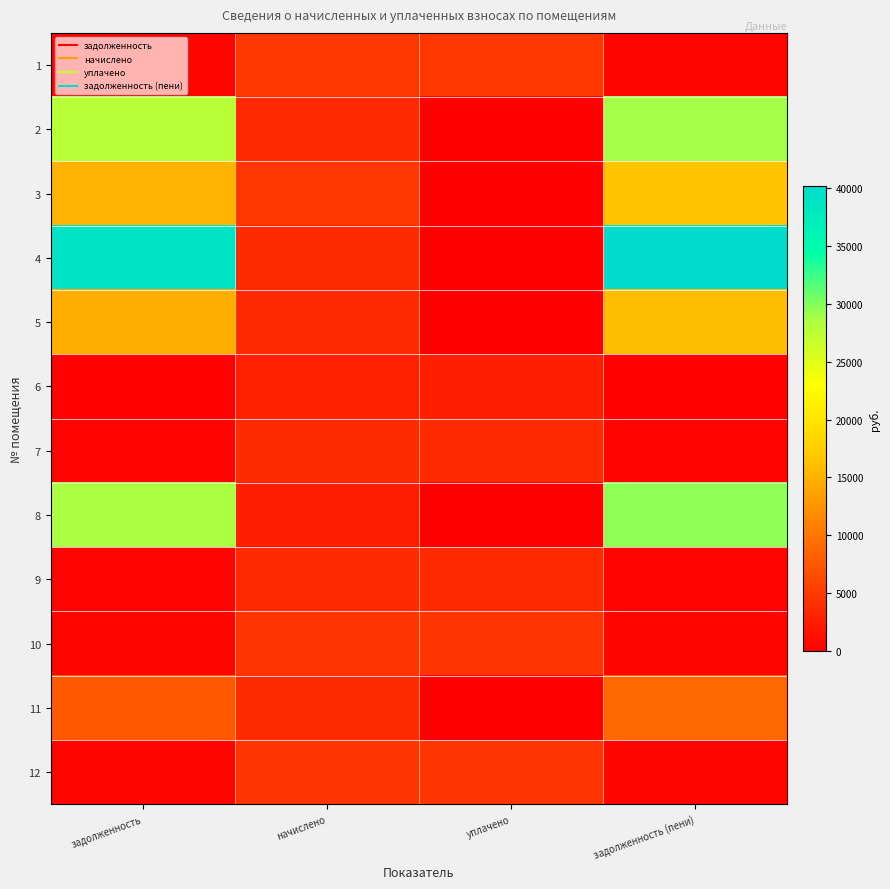

Between задолженность and задолженность (пени), which is larger?

задолженность